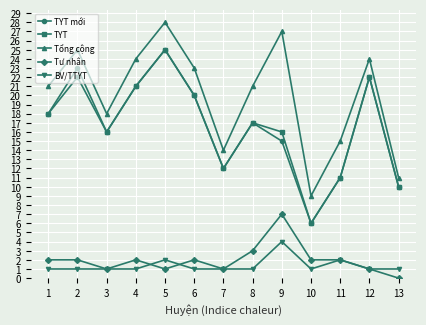

At which category does the chart reach its peak across all series?

5